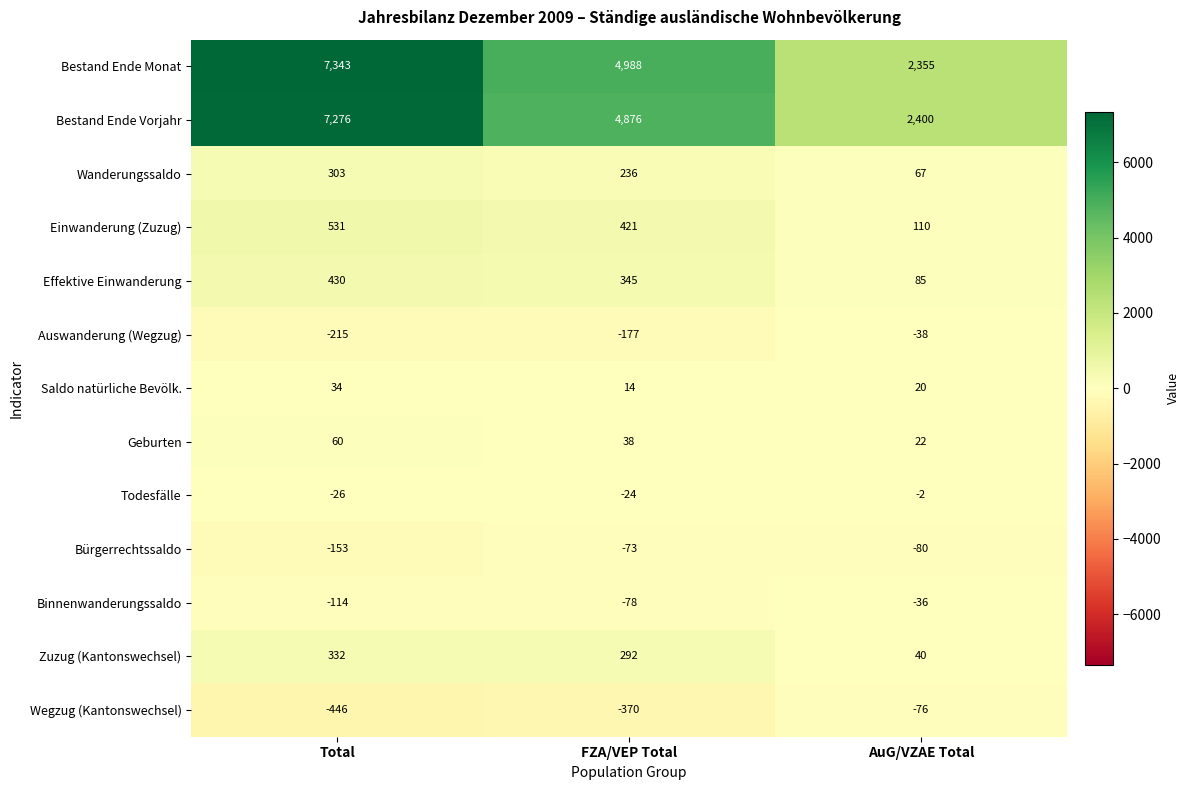

What is the average value of the Todesfälle series?

-17